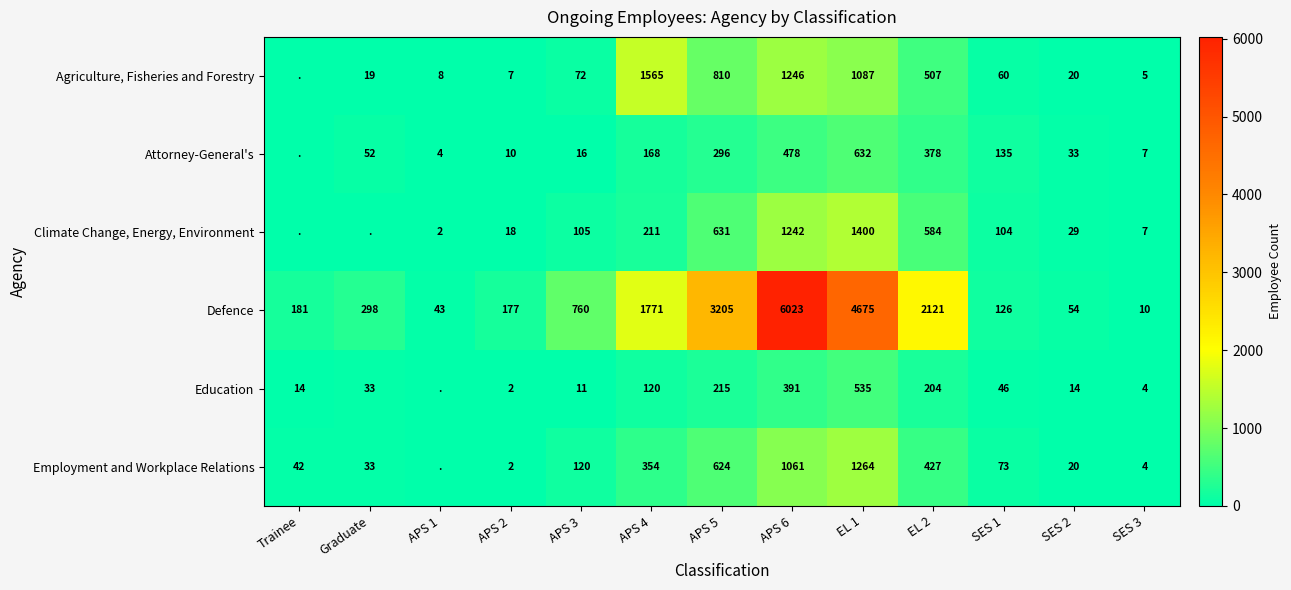

At which category does the chart reach its minimum across all series?

Trainee